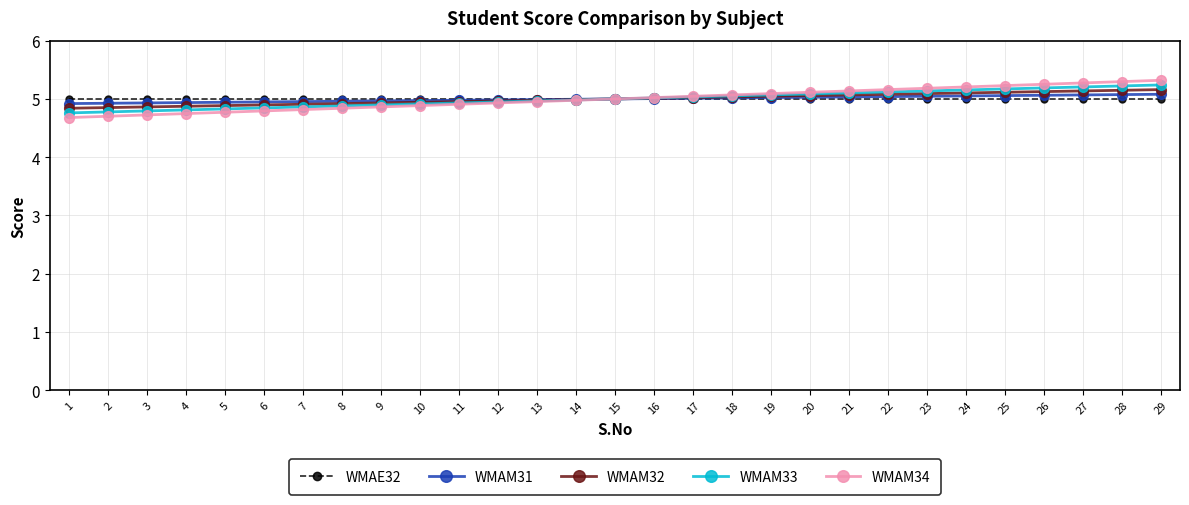

Rank the series by their maximum value, from highest to lowest.

WMAM34, WMAM33, WMAM32, WMAM31, WMAE32